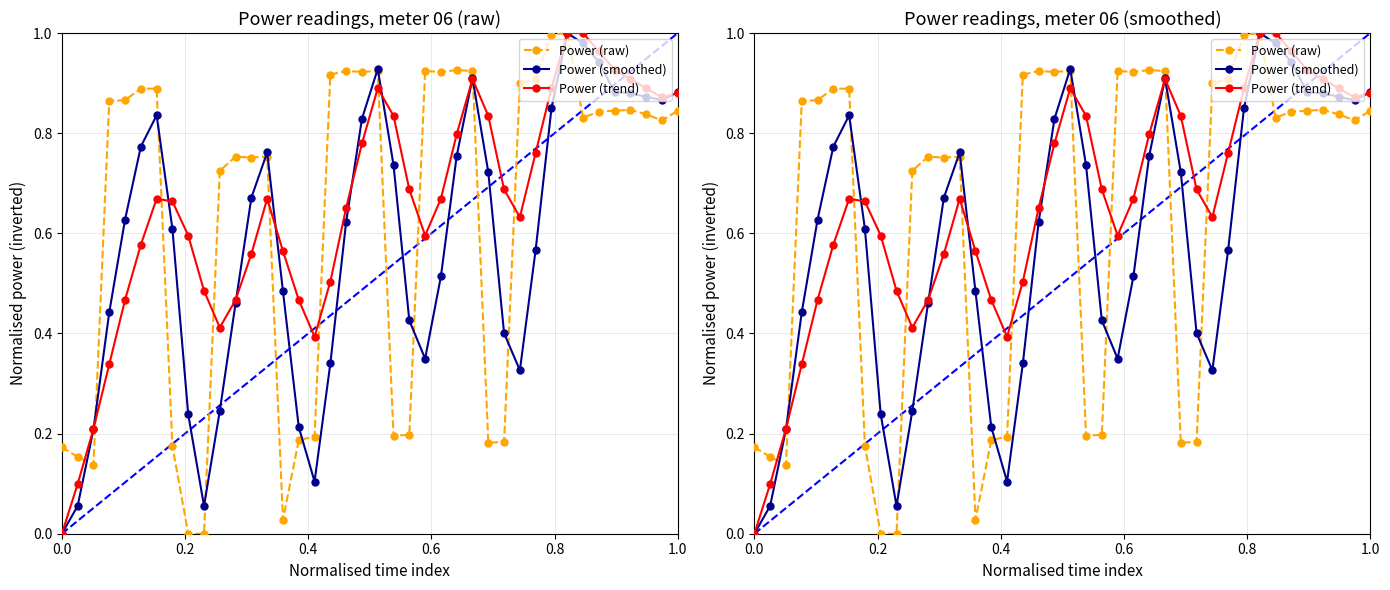

What is the value of the Power (trend) point at the 37th from the left?

0.9